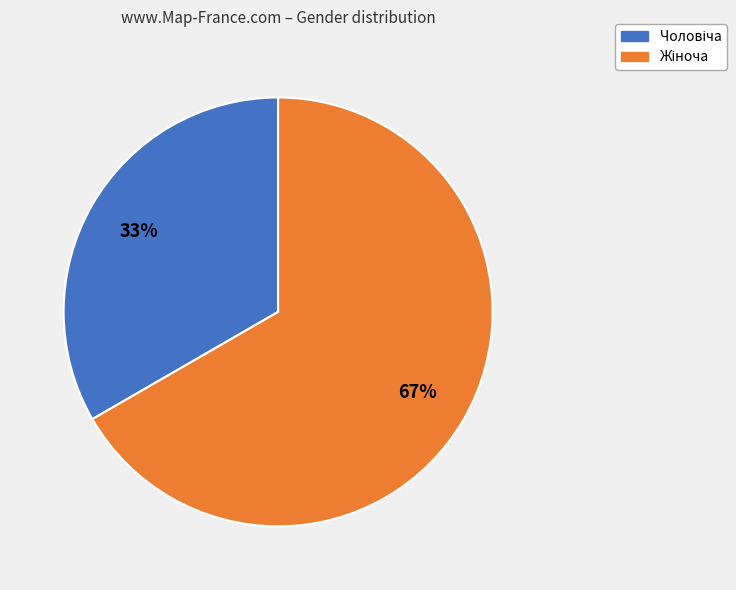

Count the number of slices in the pie.

2